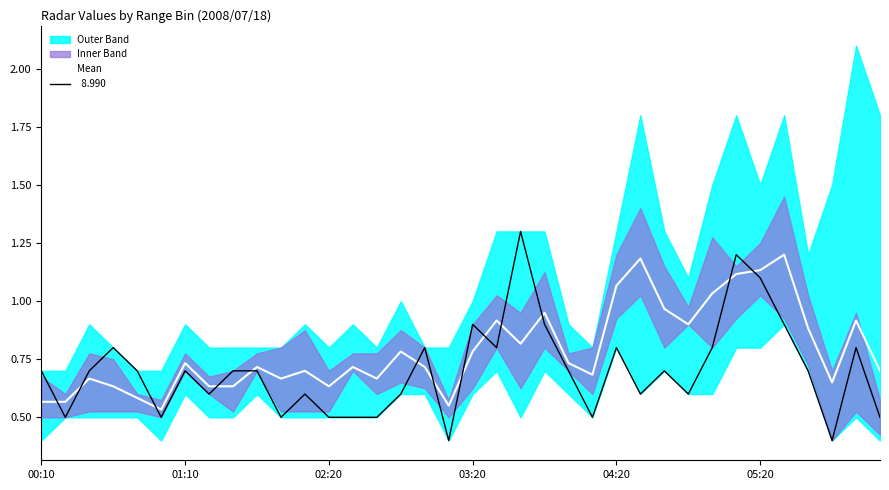

True or false: the data shows 0.7 at 11.

True